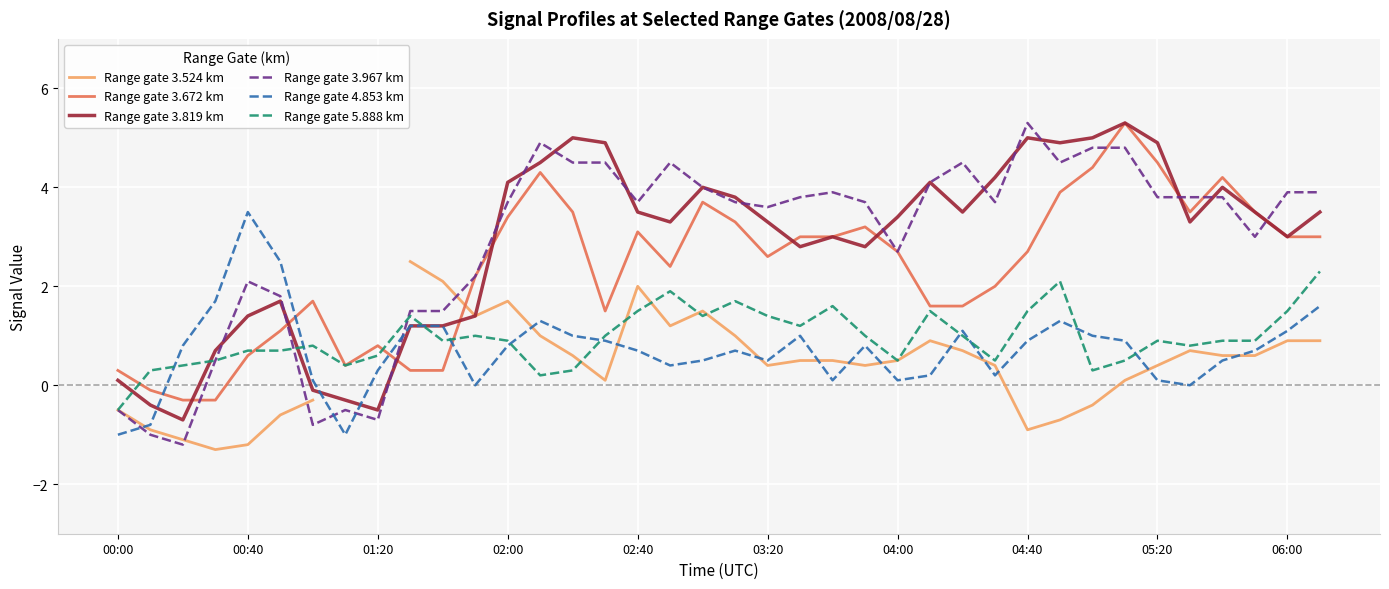

What is the sum of all Range gate 3.819 km values?

108.3